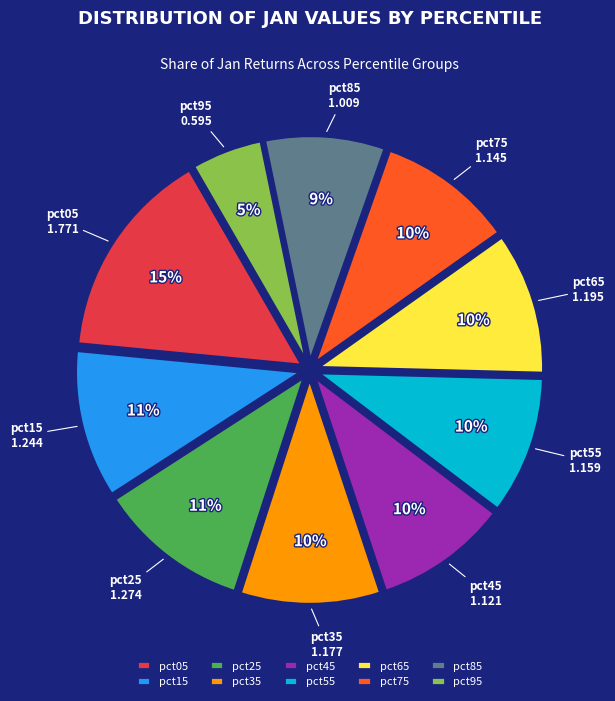

How many slices are in this pie chart?

10